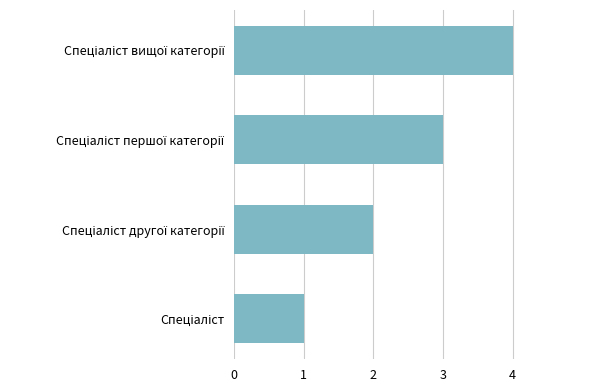

What is the maximum value shown in the chart?

4